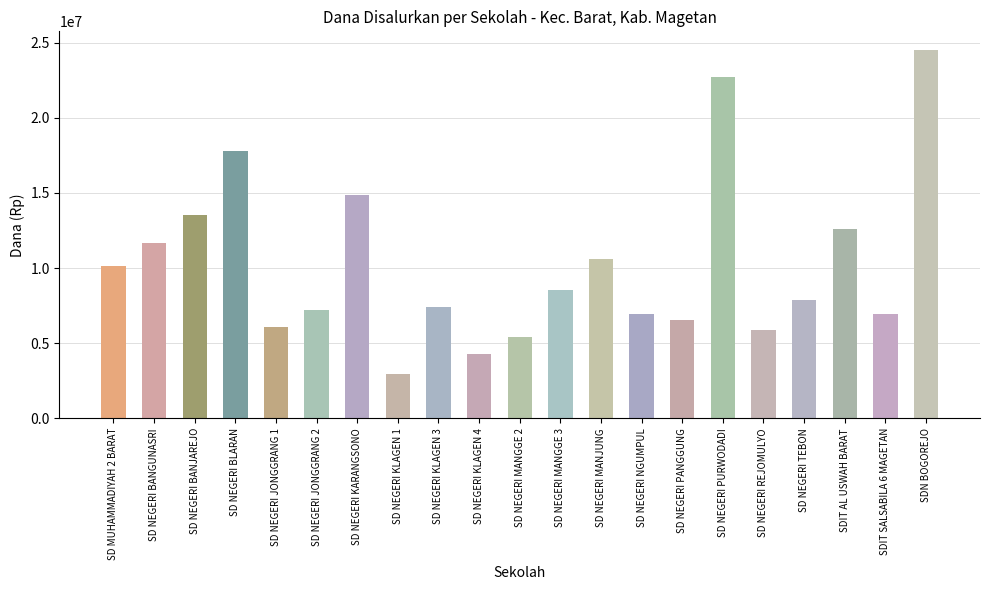

What is the greatest value displayed?

24525000